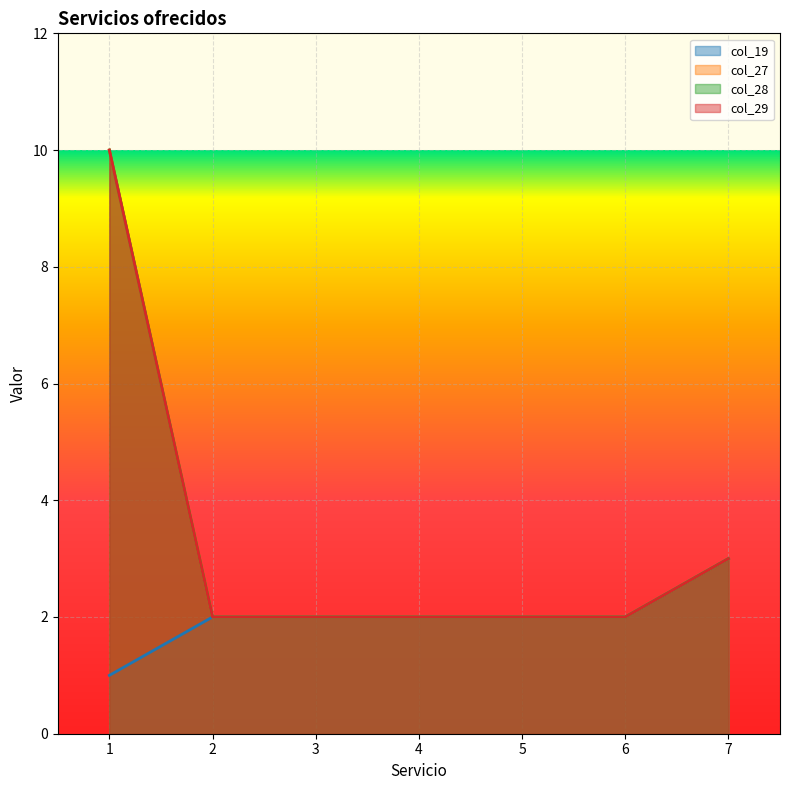

How many lines are shown in the chart?

4